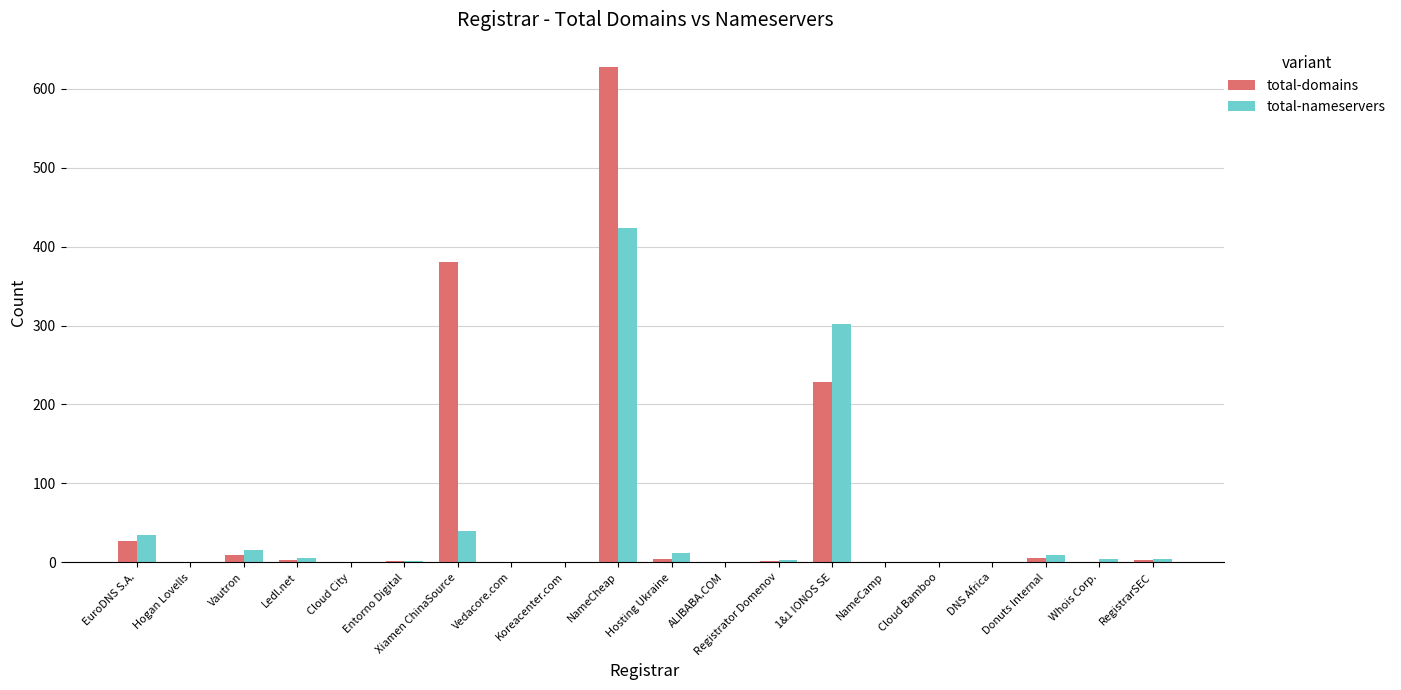

Is it true that total-nameservers equals 15 at Vautron?

True